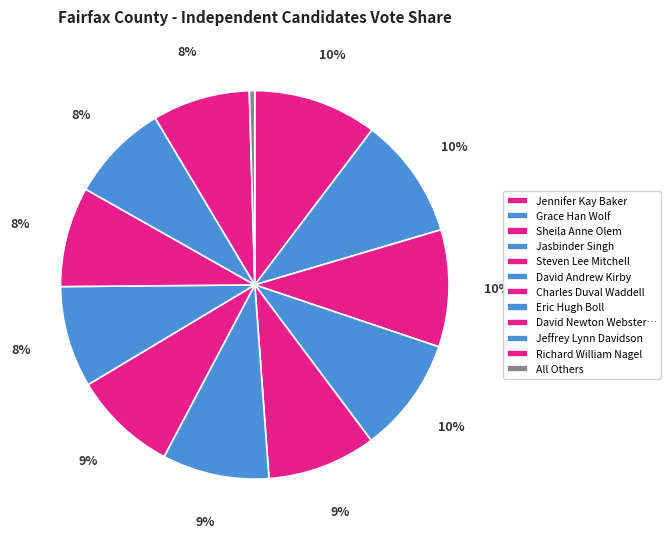

What is the largest slice in the pie chart?

Jennifer Kay Baker